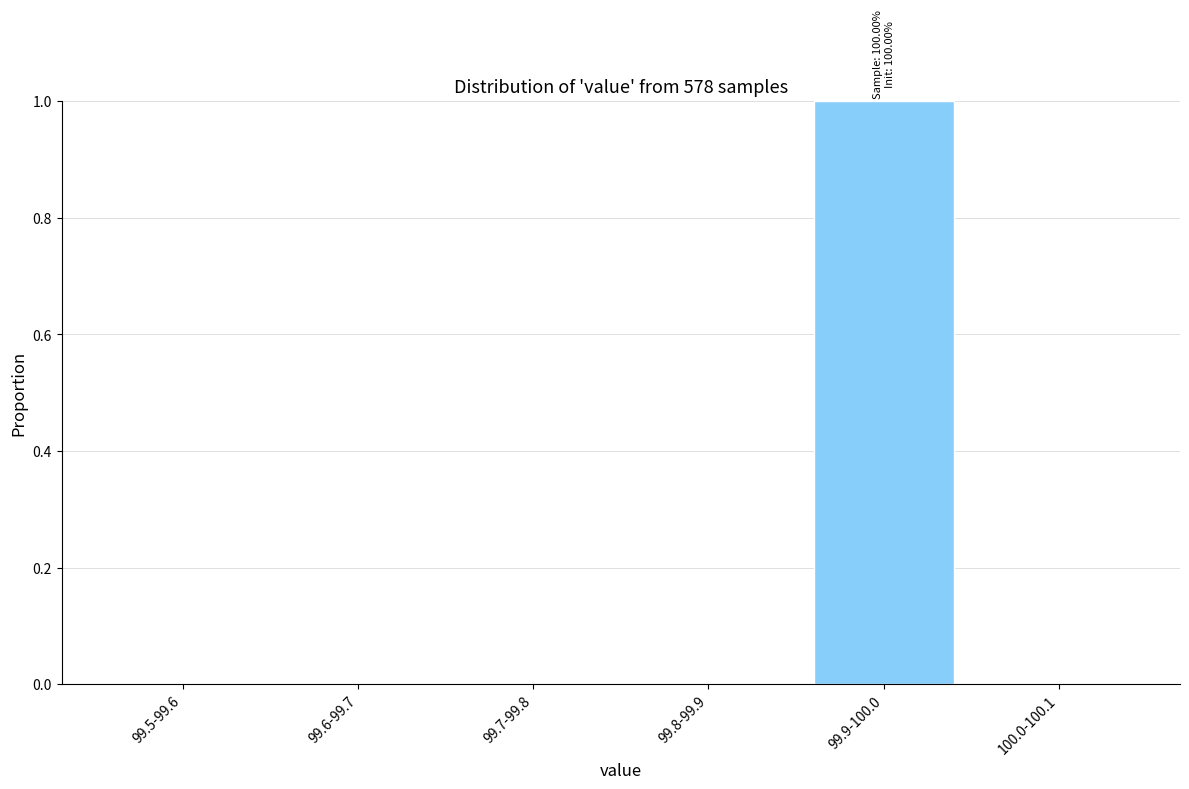

Reading right to left, what are all the values shown in this chart?

100.0-100.1=0	99.9-100.0=1	99.8-99.9=0	99.7-99.8=0	99.6-99.7=0	99.5-99.6=0